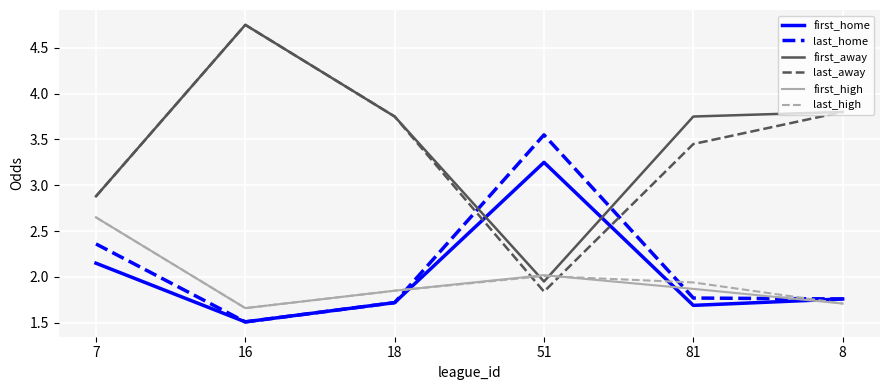

What is the total value across all series at 51?

14.6